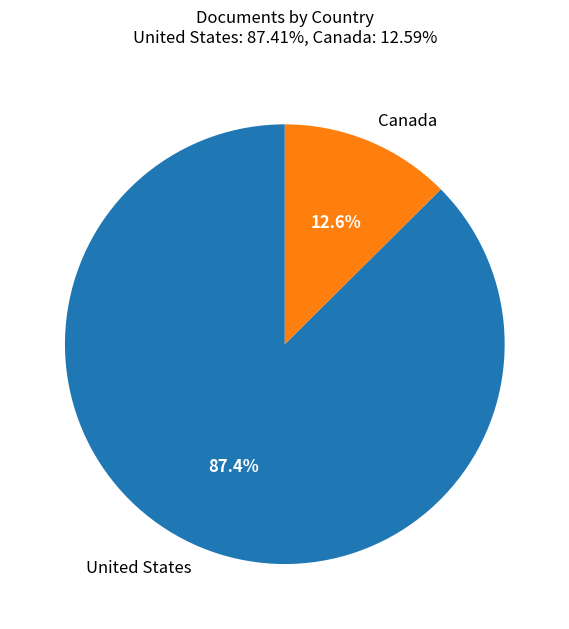

What is the largest slice in the pie chart?

United States